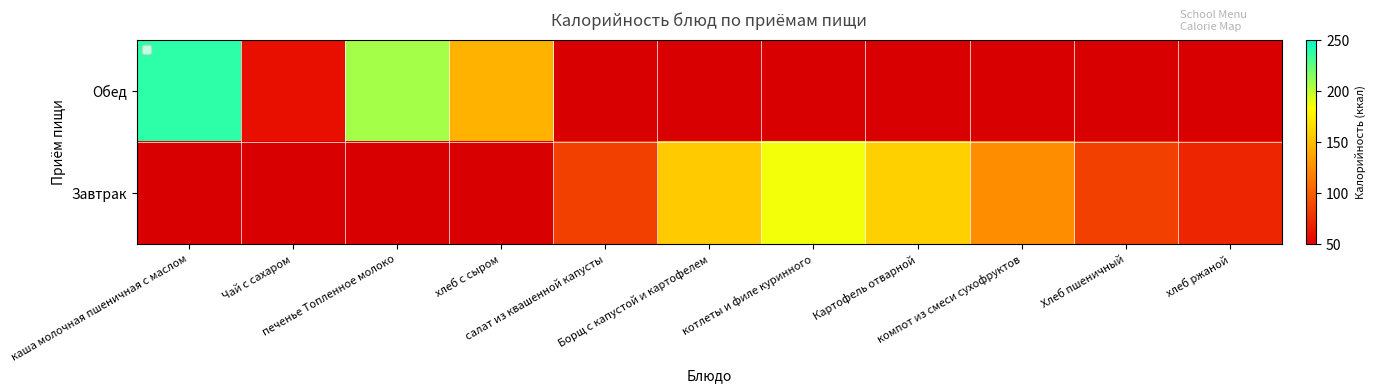

What is the approximate value of Обед at хлеб с сыром?

144.0